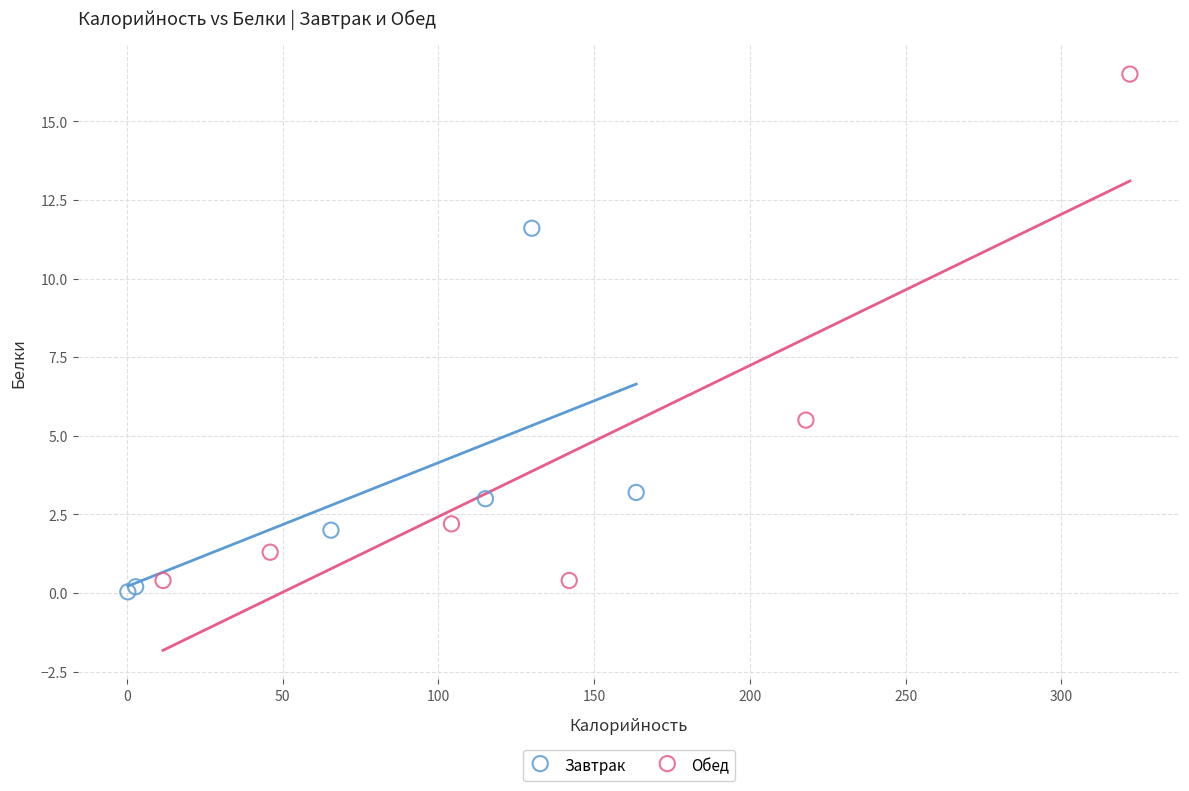

What are all the series names shown in the legend?

Завтрак, Обед